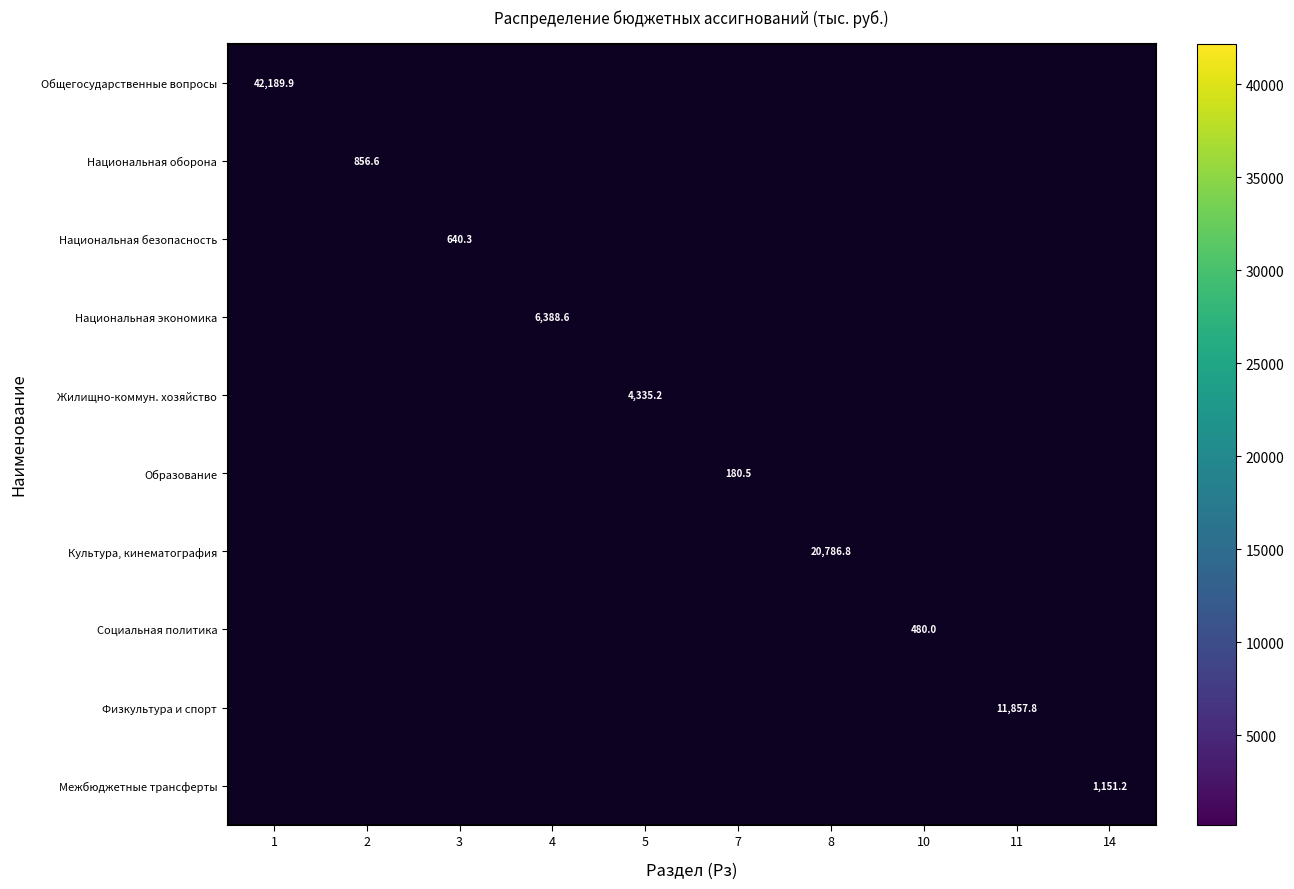

Count the number of categories in the chart.

10